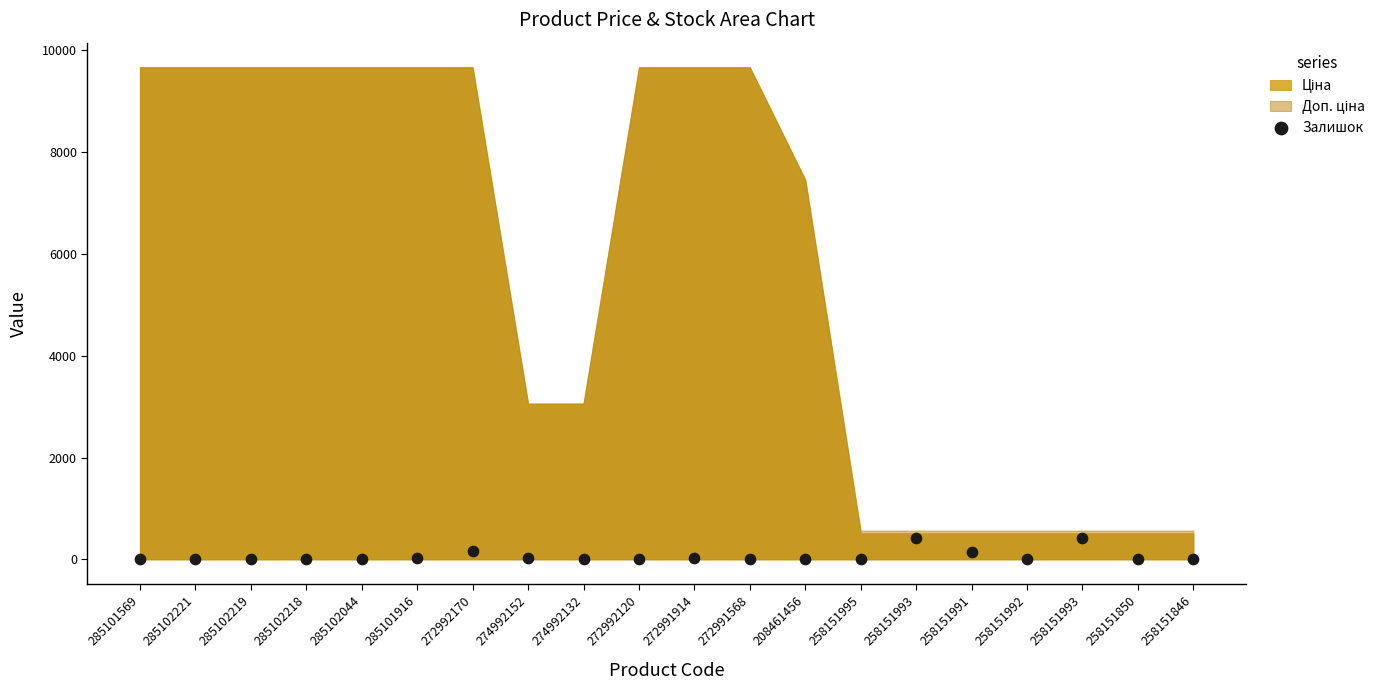

What is the range of Y values (max minus min)?

411